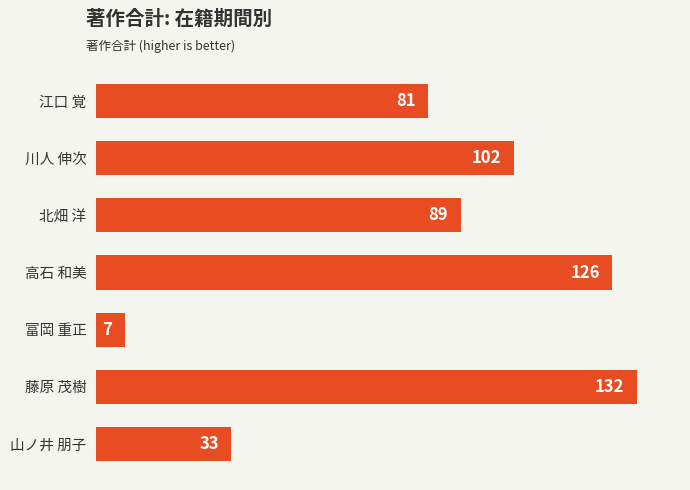

At which label is the value closest to 69?

江口 覚